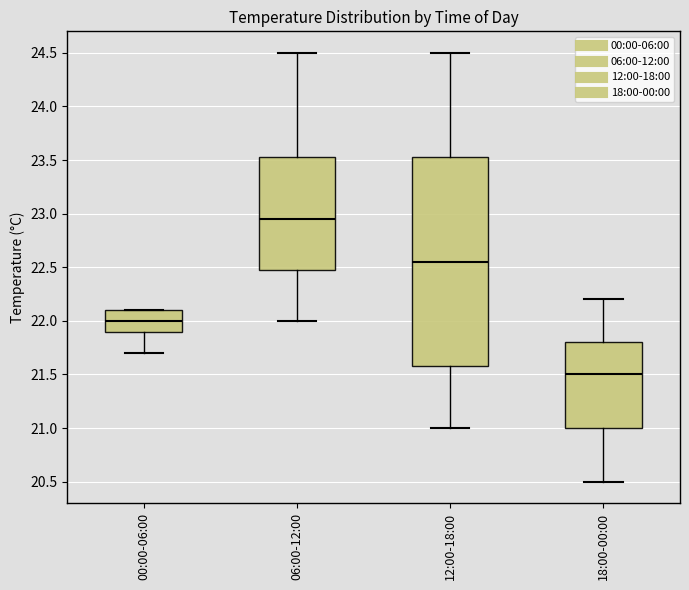

Which box is the tallest, from its lower edge to its upper edge?

12:00-18:00